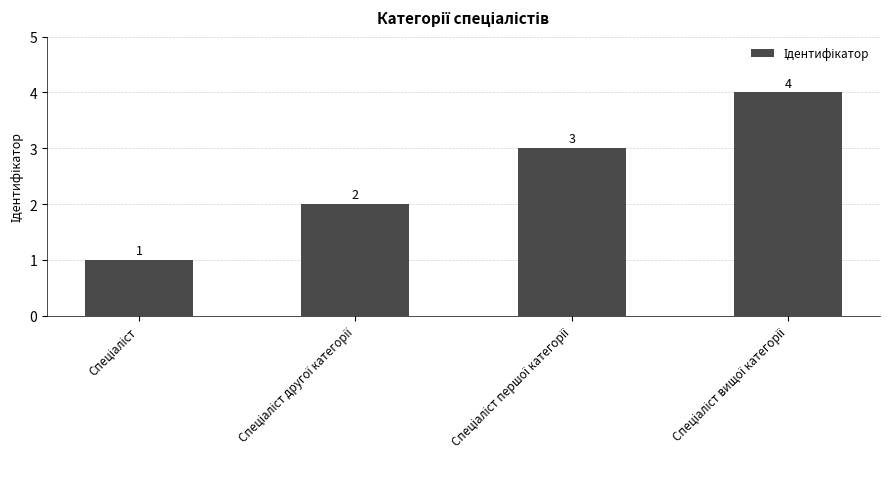

What is the value of the 4th bar from the left?

4